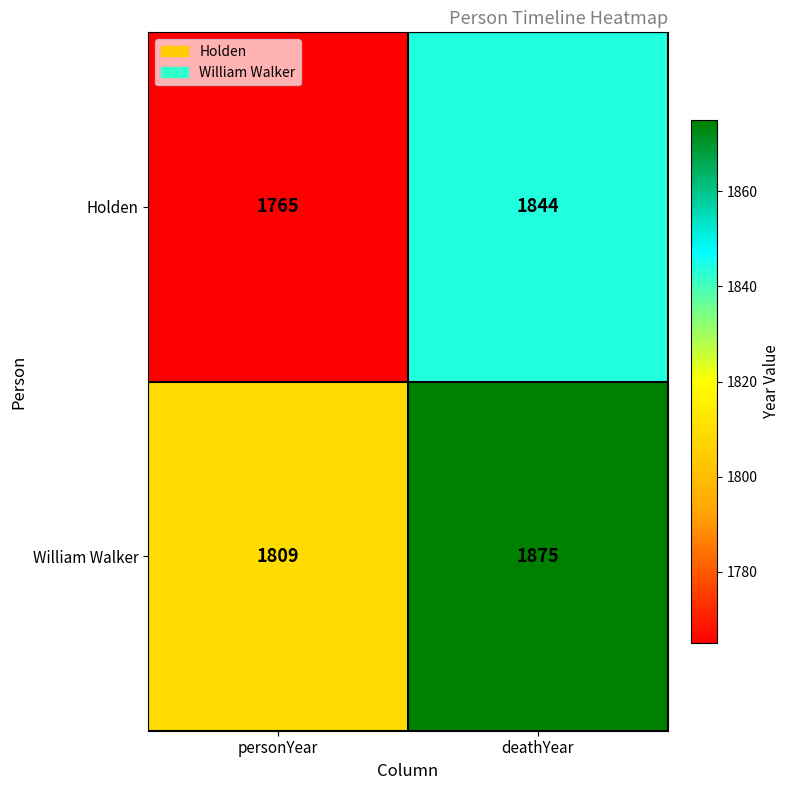

What is the sum of the William Walker values at personYear and deathYear?

3684